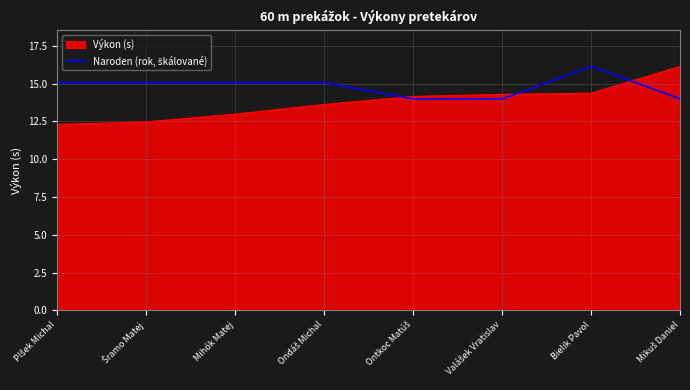

What is the total value across all series at Mihók Matej?

28.0